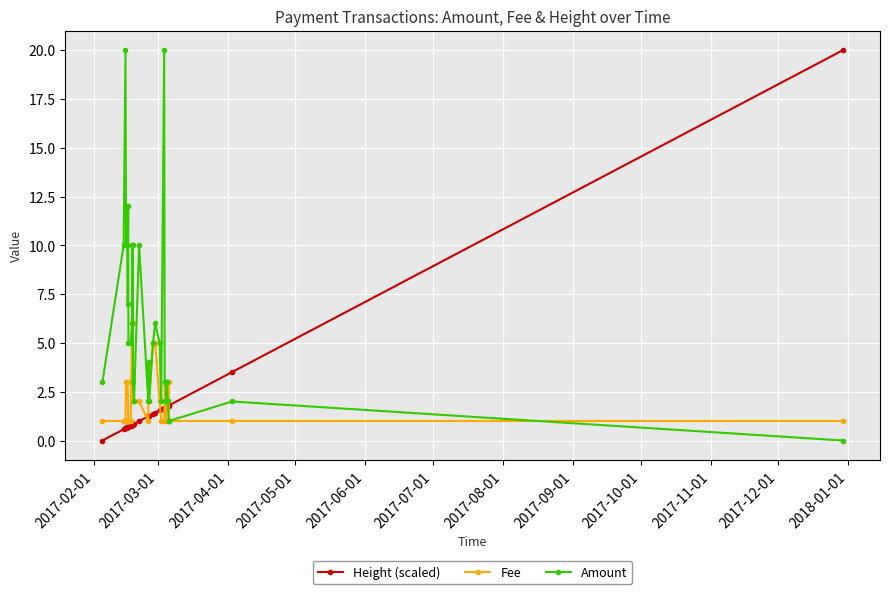

What is the value of the Amount point at the 26th from the left?

2.0